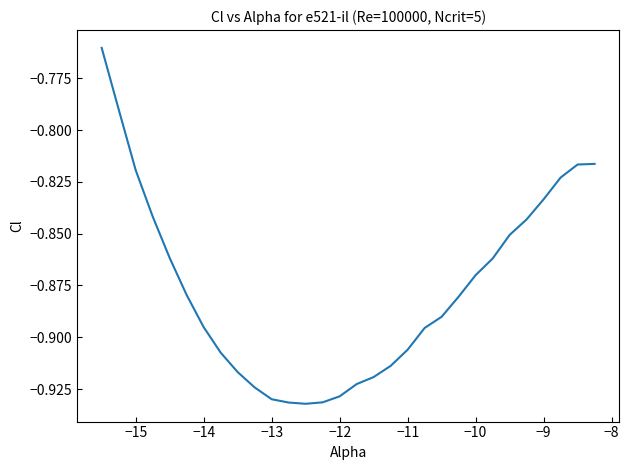

How many lines are shown in the chart?

1